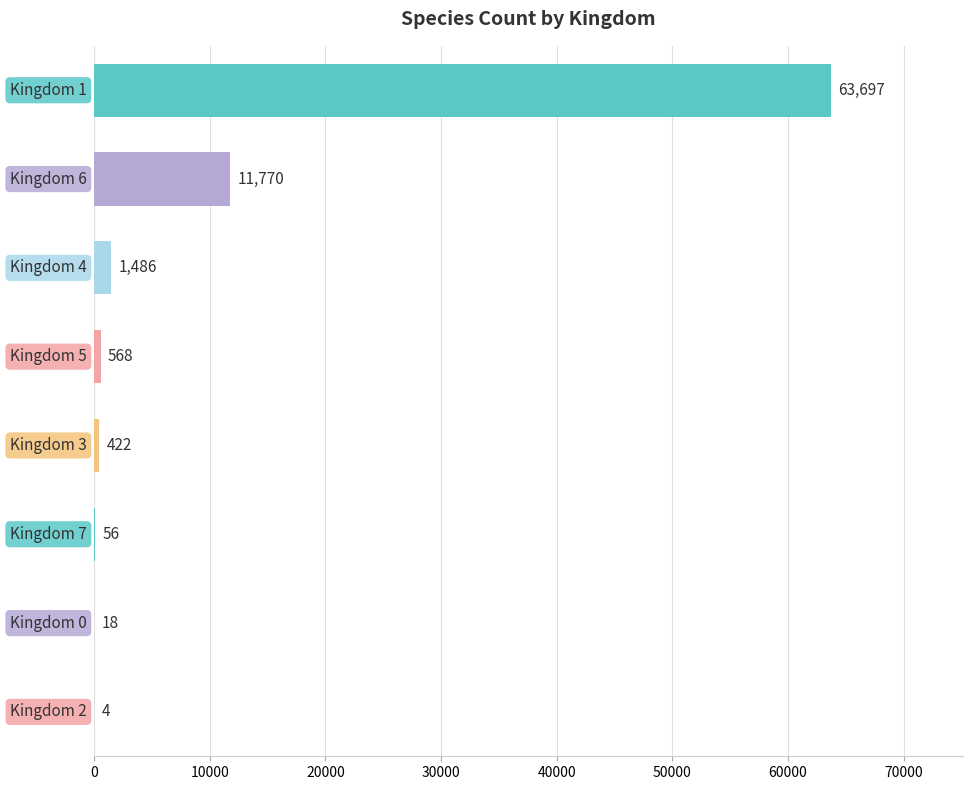

What is the greatest value displayed?

63697